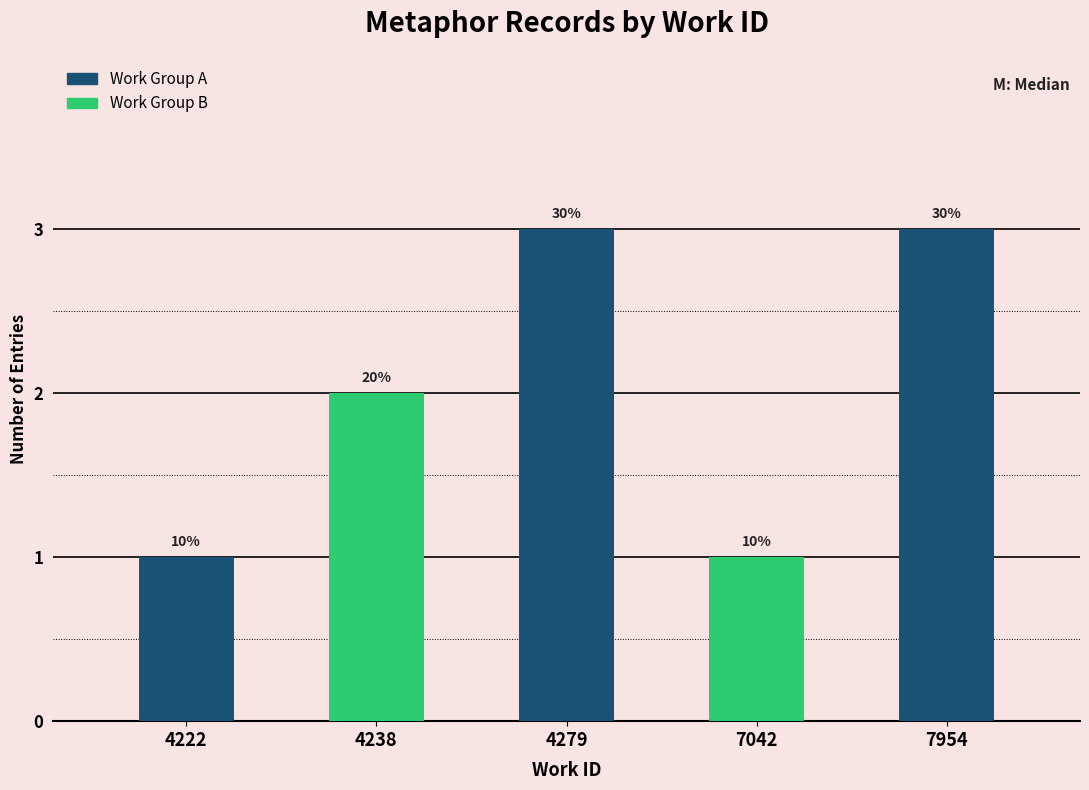

How many bars are there in total?

5